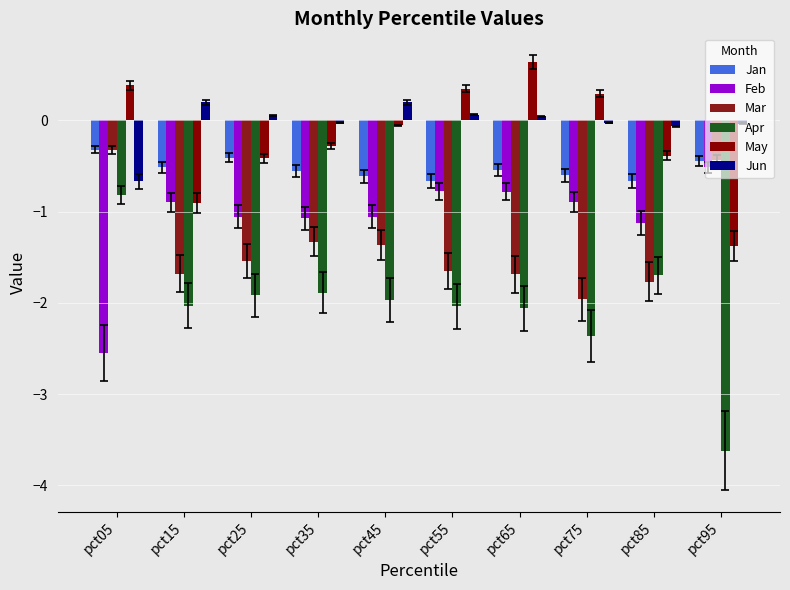

Does the chart contain stacked bars?

No